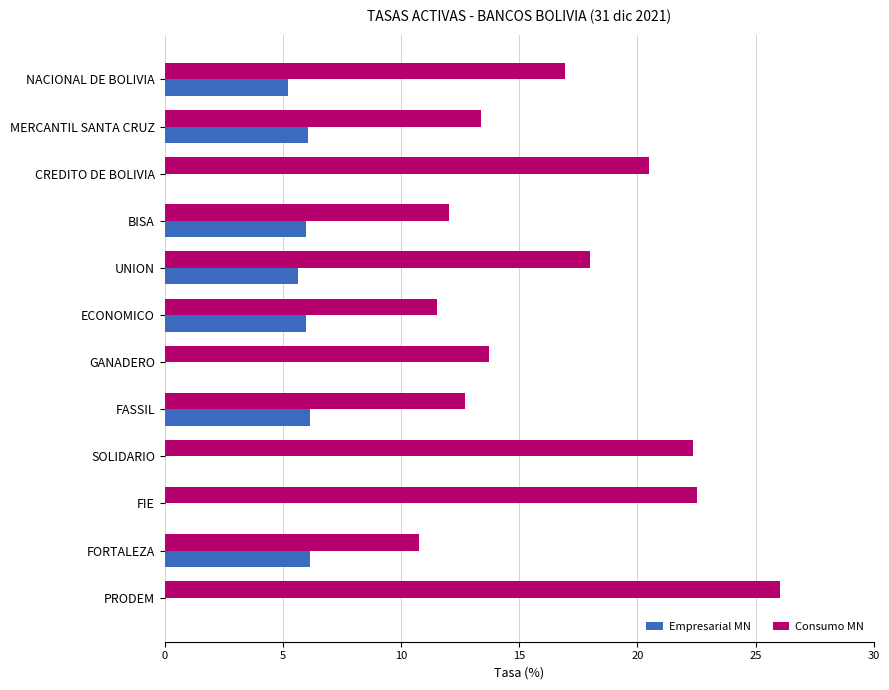

The value of Empresarial MN at ECONOMICO is 1.8. True or false?

False